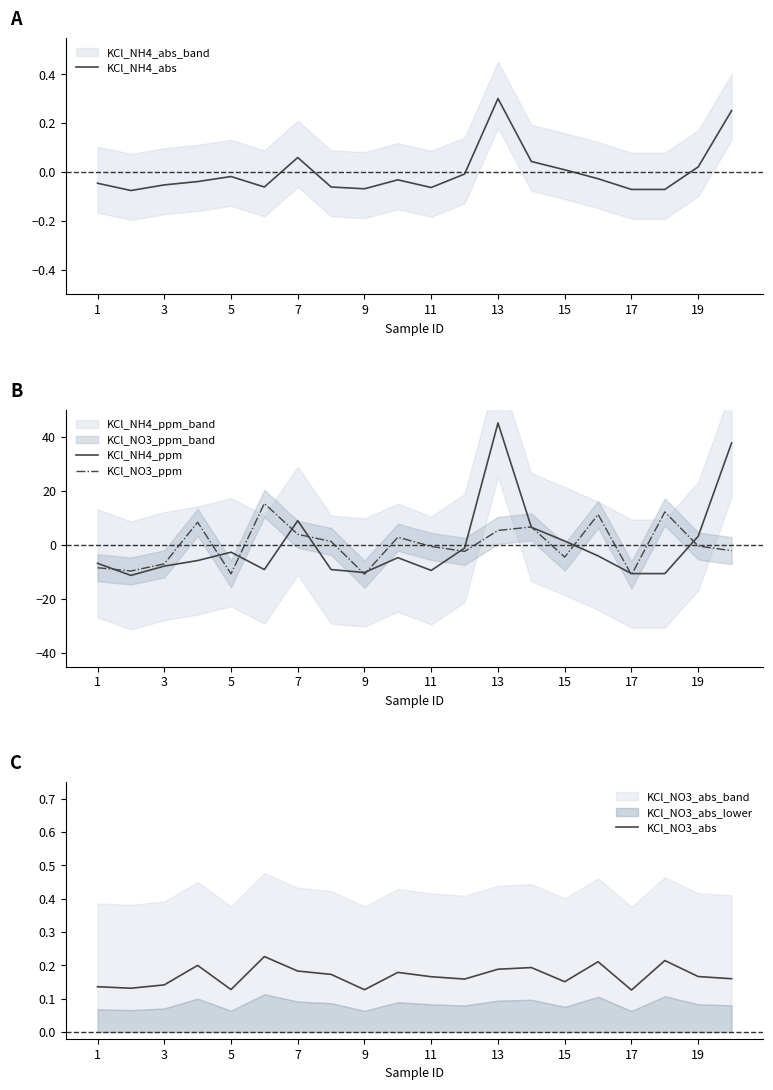

At 1, list the series in order from smallest to largest.

KCl_NO3_ppm, KCl_NH4_ppm, KCl_NH4_abs, KCl_NO3_abs